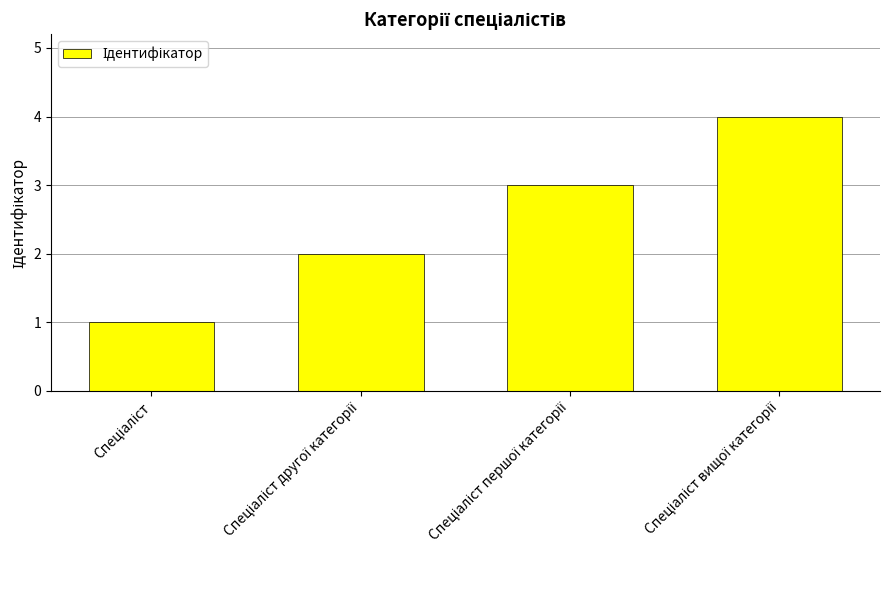

What is the maximum value shown in the chart?

4